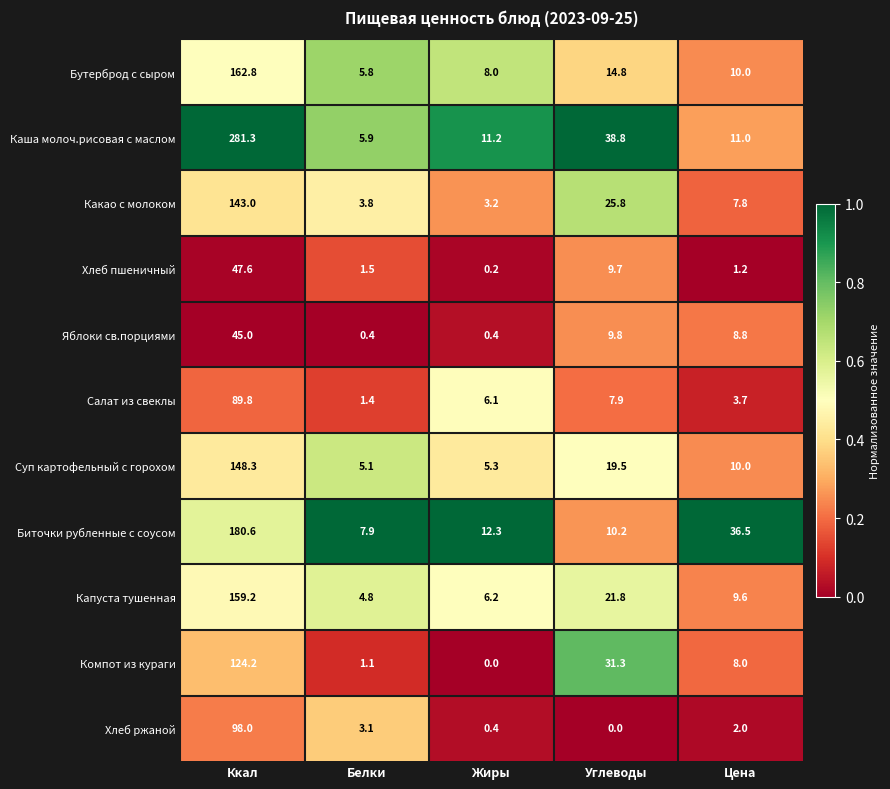

At which label does Салат из свеклы first exceed 6?

Ккал